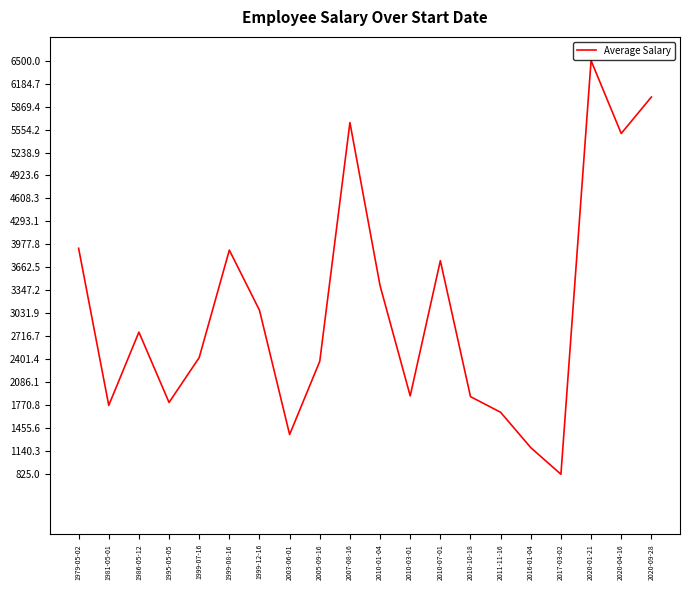

What is the difference between the values at 2005-09-16 and 1995-05-05?

565